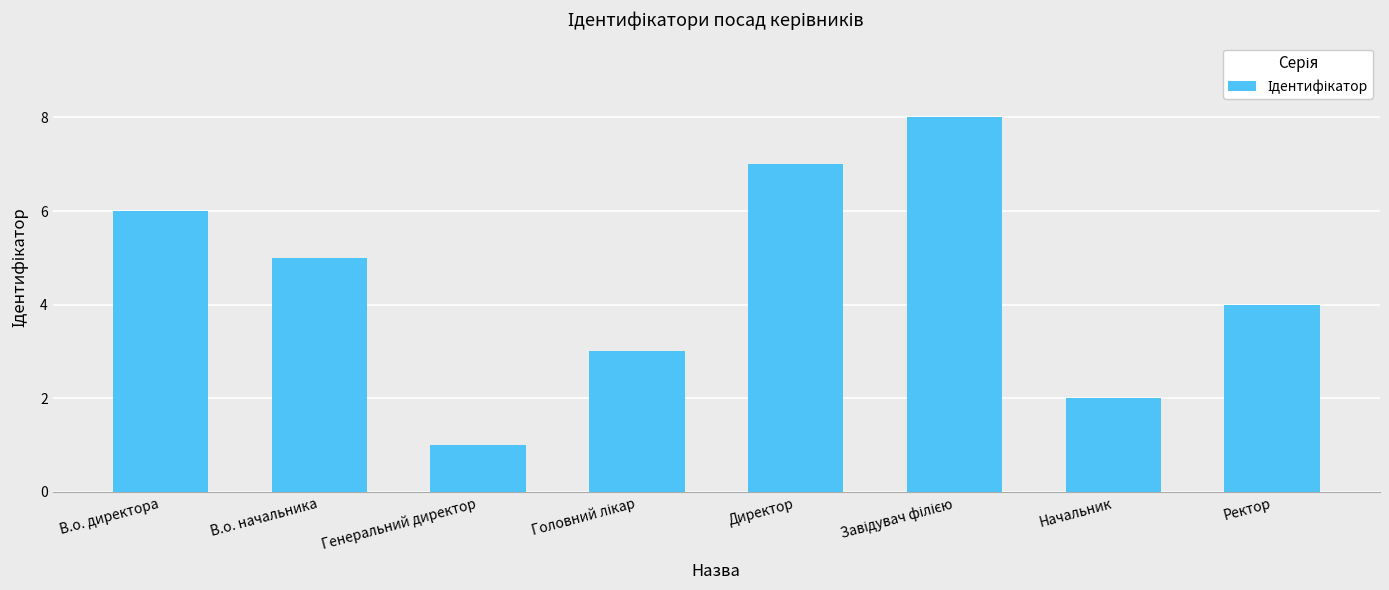

How many data points are less than 5?

4